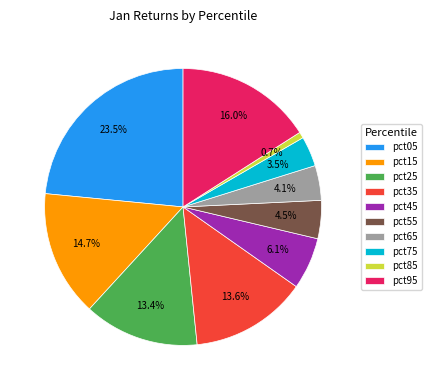

Which category has the biggest portion of the pie?

pct05